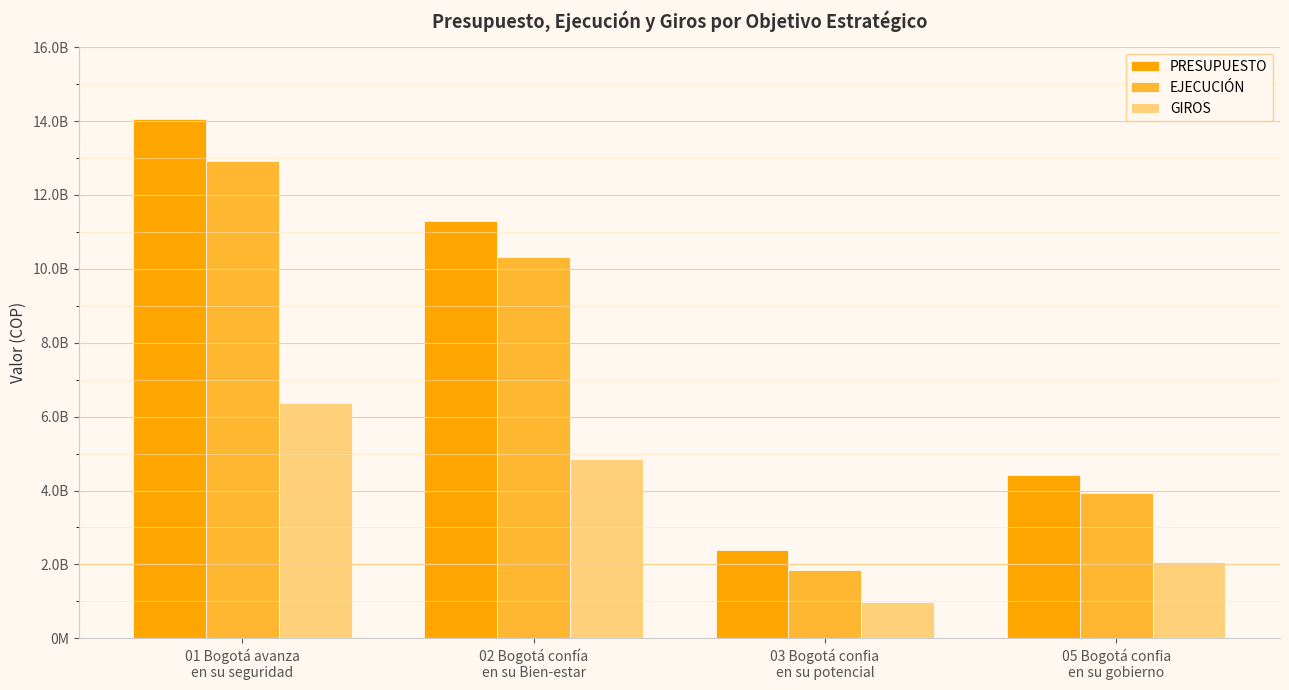

Are the bars horizontal?

No